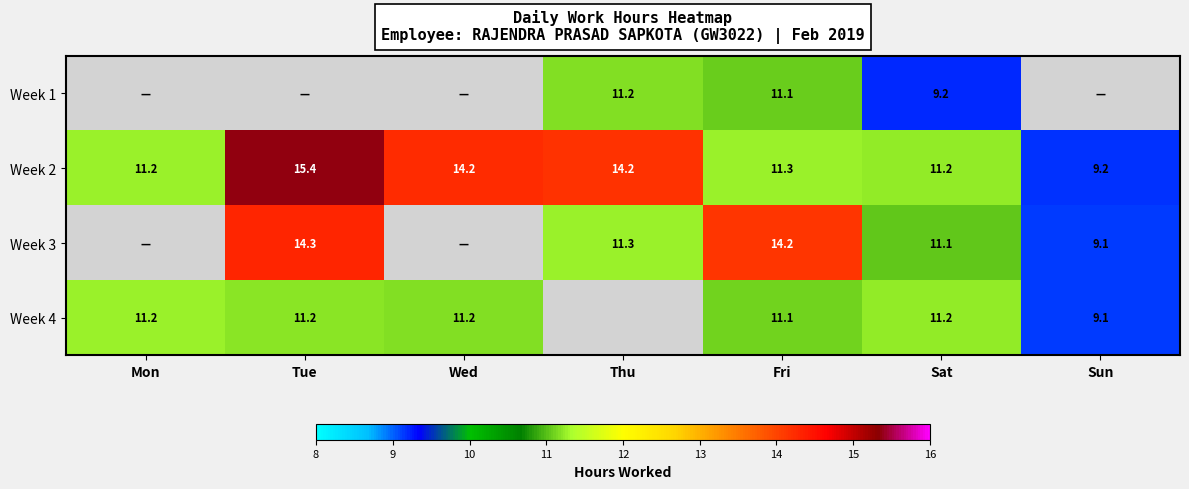

What is the average value of the Week 2 series?

12.4